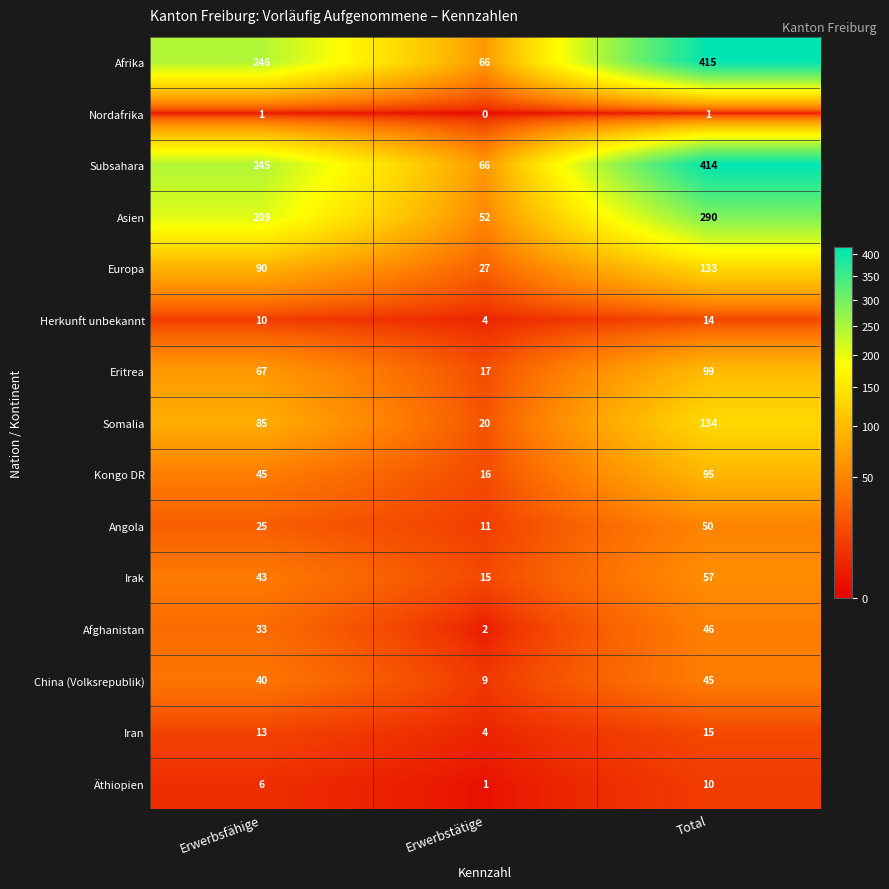

What is the difference between the maximum and second lowest values in the Herkunft unbekannt series?

4